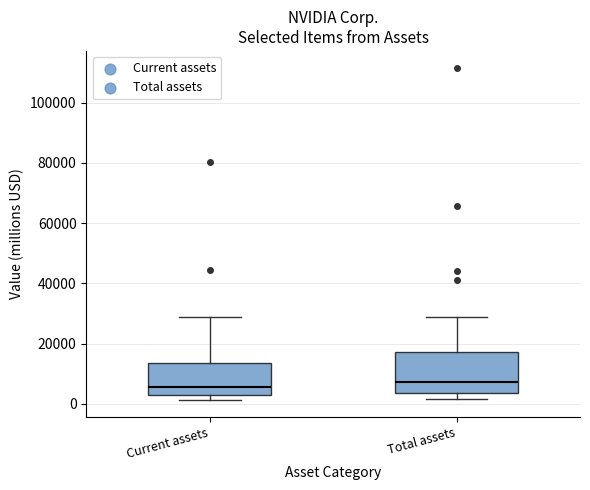

Reading left to right, transcribe this box plot: for each box, give where its median line is, the range the box spans, and where its two whiskers end, as read against the y-axis. The values are not printed on the chart, so give them approximately, as read against the axis.

Current assets: median 6000, box 2000 to 14000, whiskers 2000 (just below the box's lower edge) to 28000
Total assets: median 8000, box 4000 to 18000, whiskers 2000 to 28000